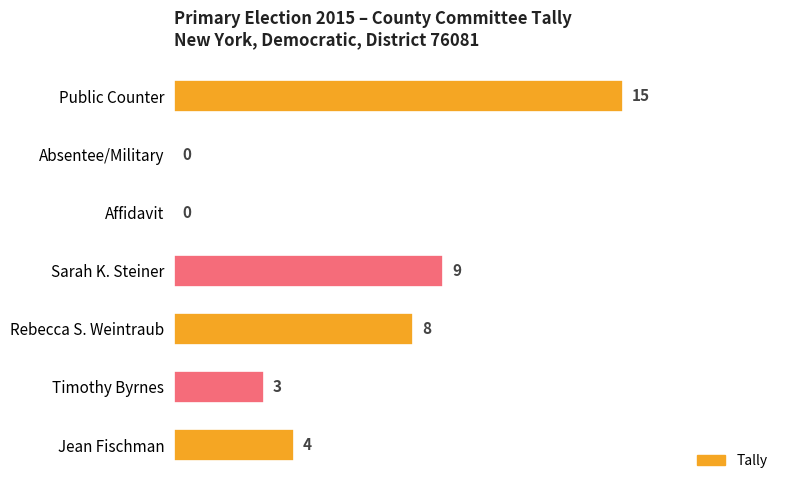

Approximately how many times larger is the value at Jean Fischman compared to Rebecca S. Weintraub?

0.5